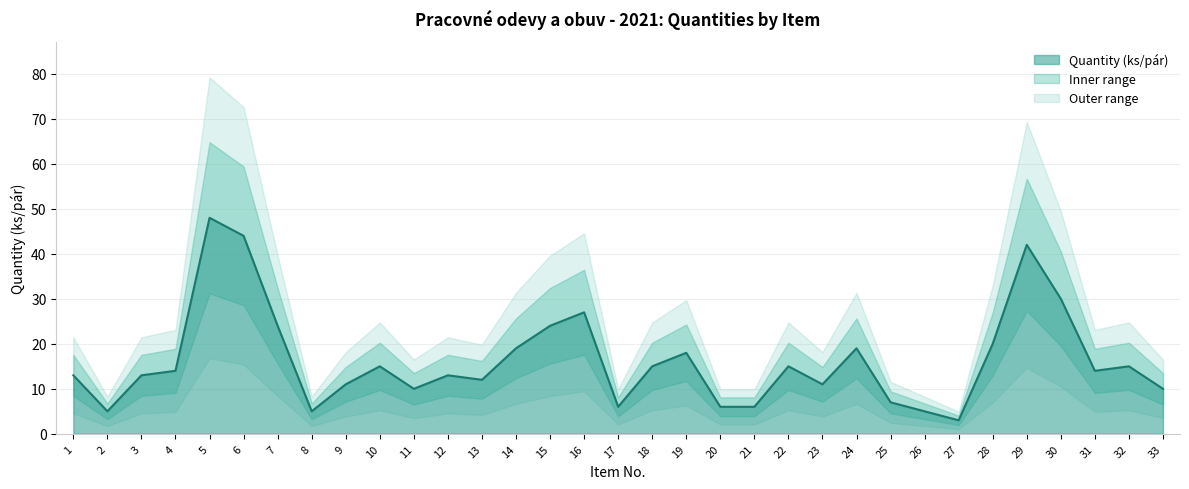

List the labels in order of value, smallest first.

27, 2, 8, 26, 17, 20, 21, 25, 11, 33, 9, 23, 13, 1, 3, 12, 4, 31, 10, 18, 22, 32, 19, 14, 24, 28, 7, 15, 16, 30, 29, 6, 5